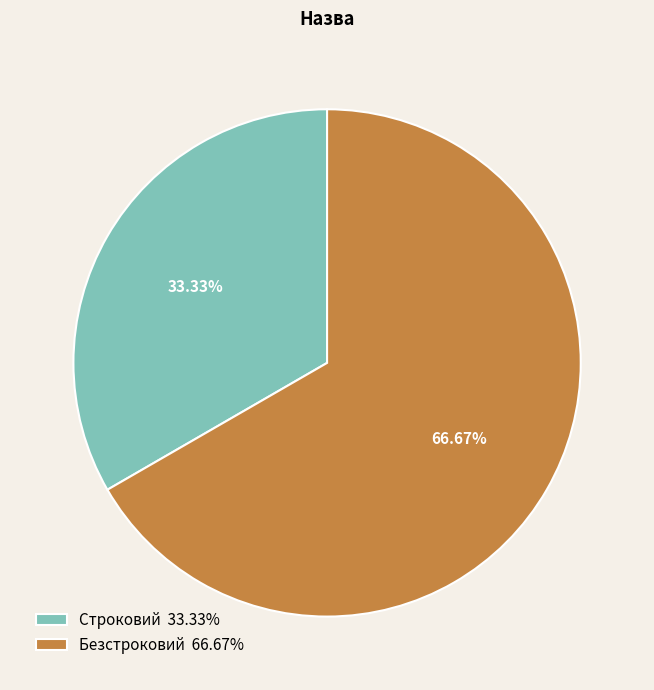

The Безстроковий slice represents 67% of the pie. True or false?

True